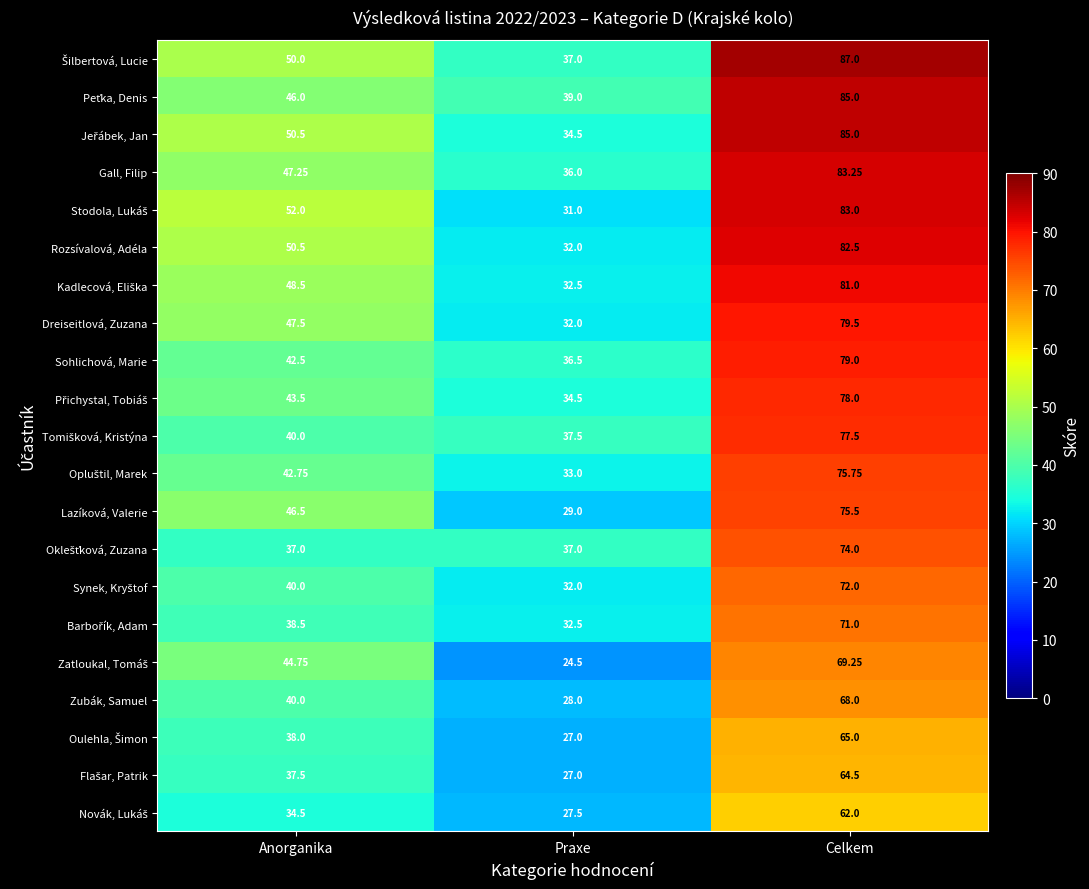

What is the difference between the highest and lowest values at Praxe?

14.5